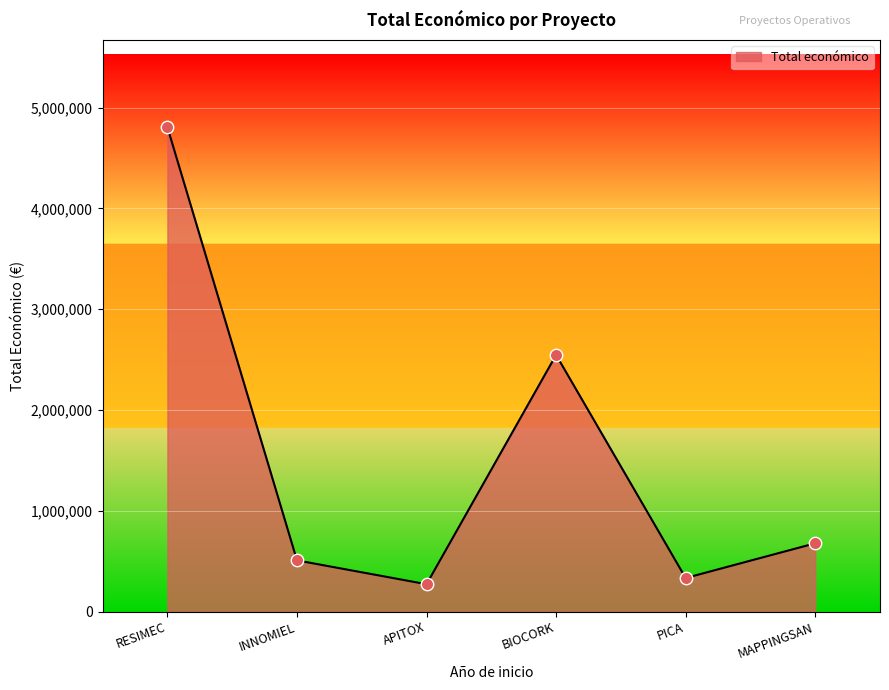

Between APITOX and MAPPINGSAN, which is larger?

MAPPINGSAN